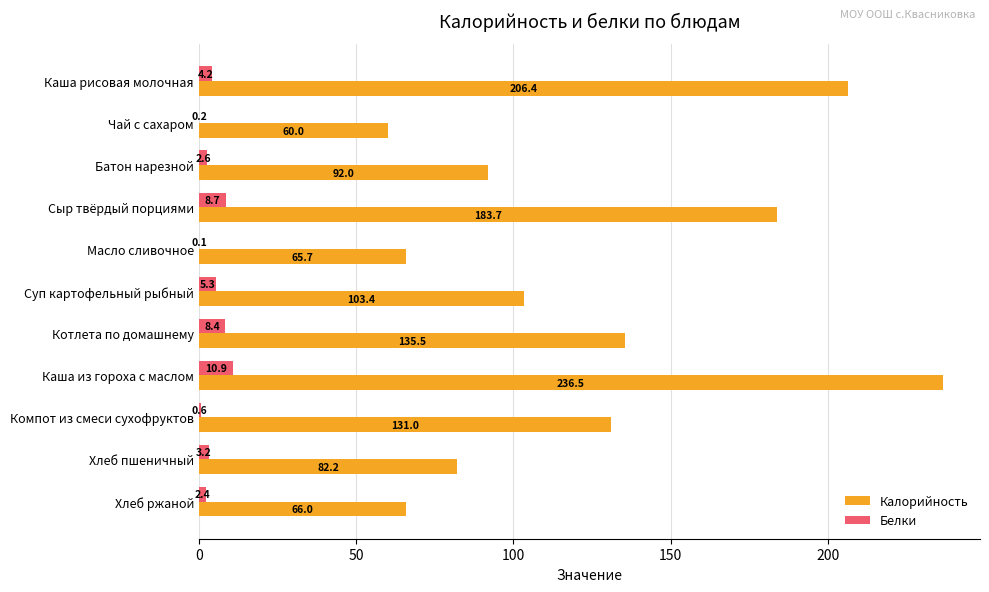

True or false: Белки has a value of 10.9 at Каша из гороха с маслом.

True